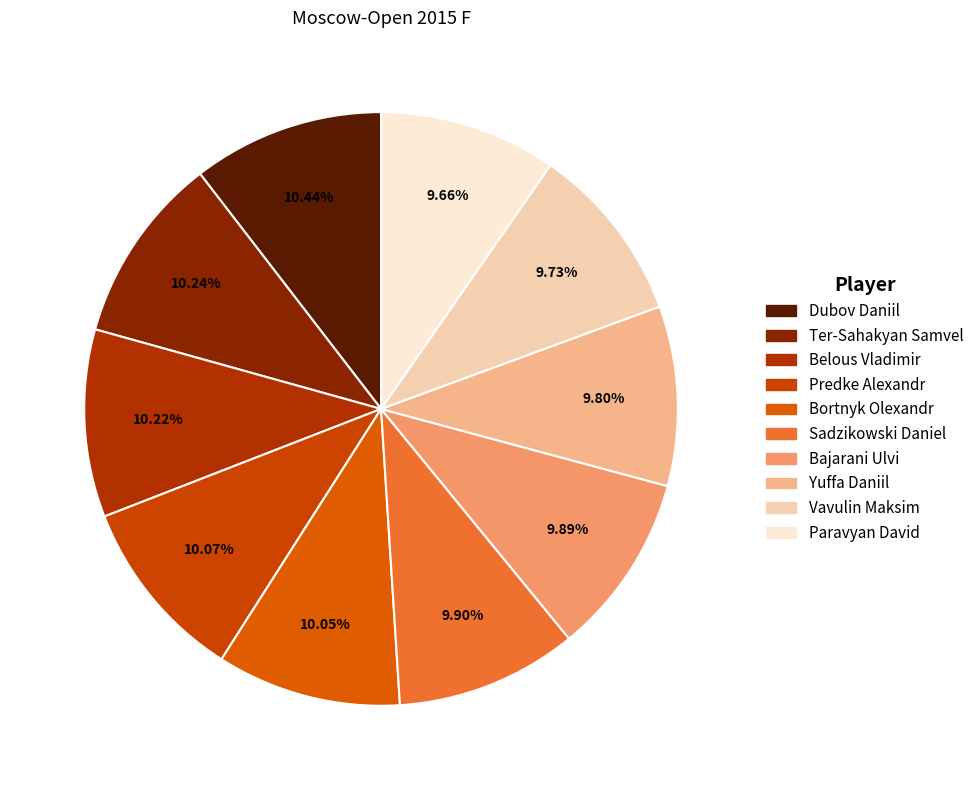

Is it true that Predke Alexandr is 10% of the pie?

True